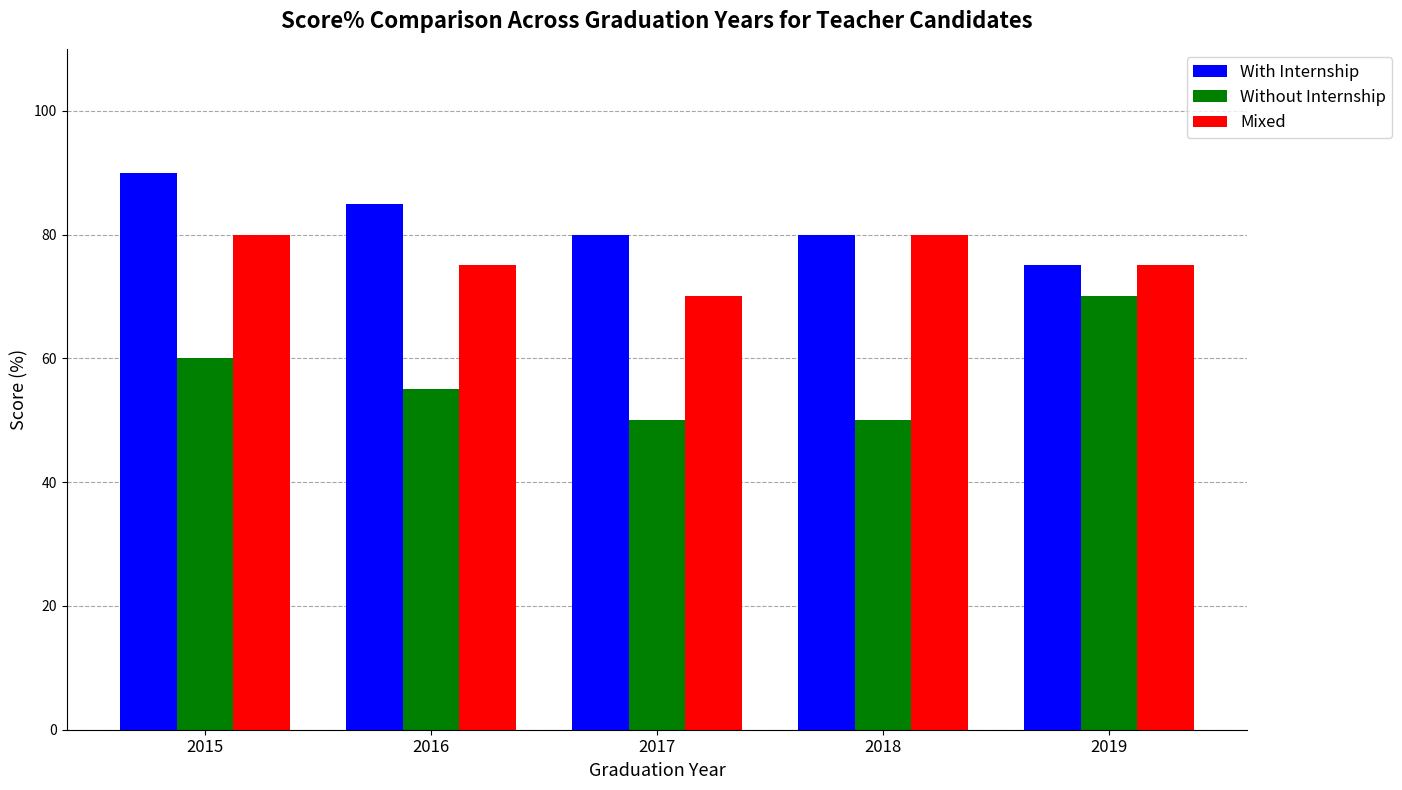

How many bars are there in total?

15